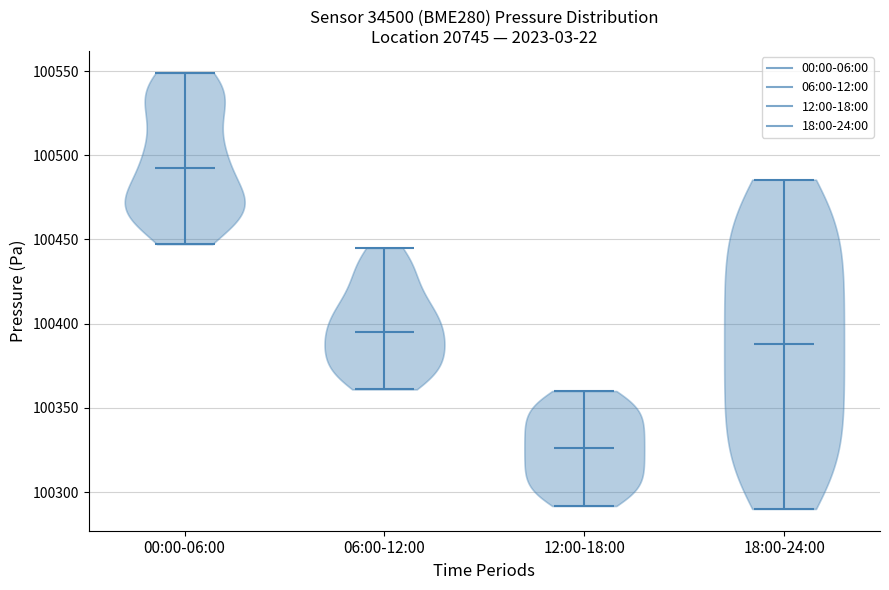

Where does the median line of the violin for 00:00-06:00 sit on the y-axis? The values are not printed on the chart, so give them approximately, as read against the axis.

100490